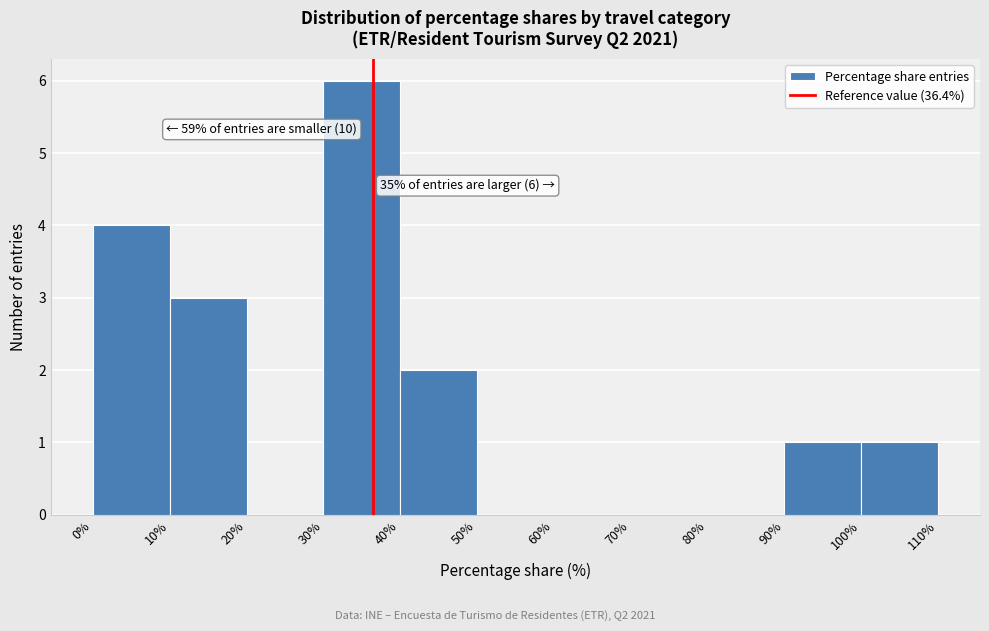

Over which range of the x-axis is the bar tallest?

30% to 40%